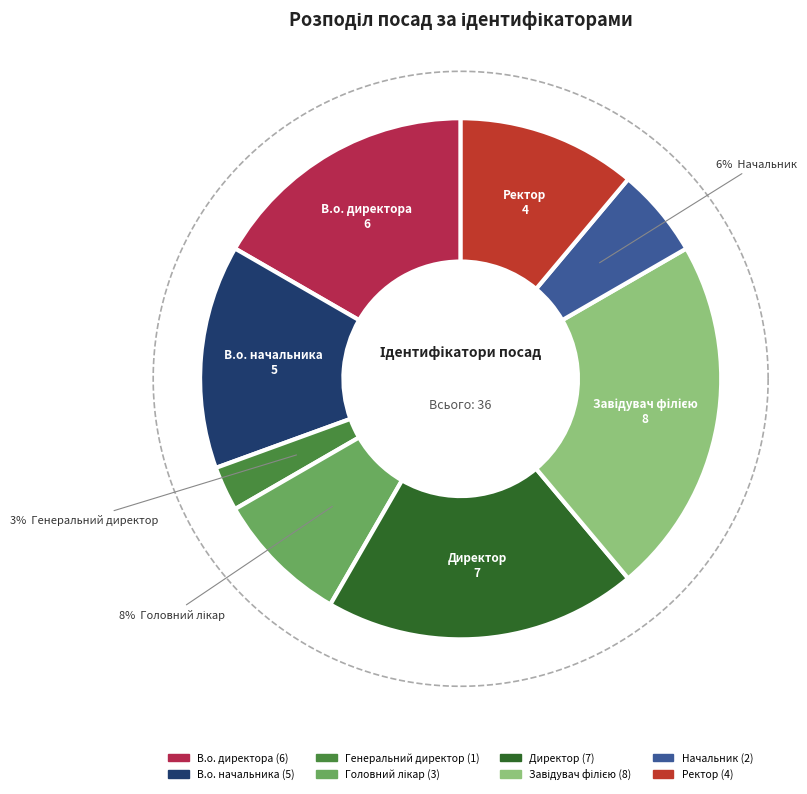

The Завідувач філією slice represents 22% of the pie. True or false?

True